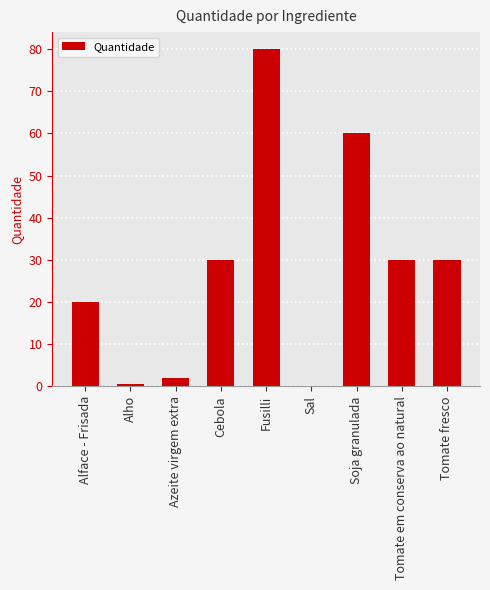

The value at Tomate fresco is 30.0. True or false?

True